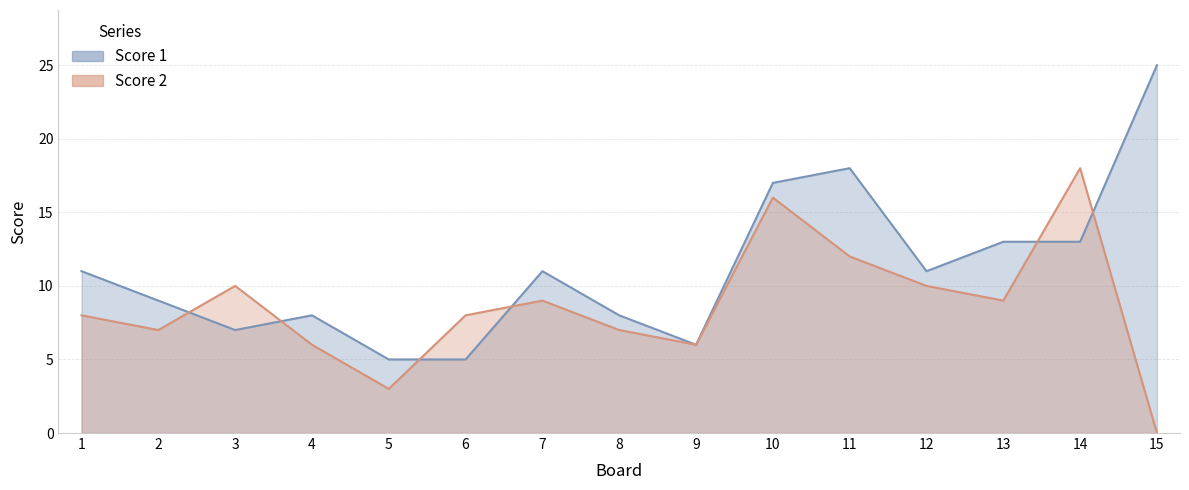

Where do Score 1 and Score 2 first cross each other?

2 and 3